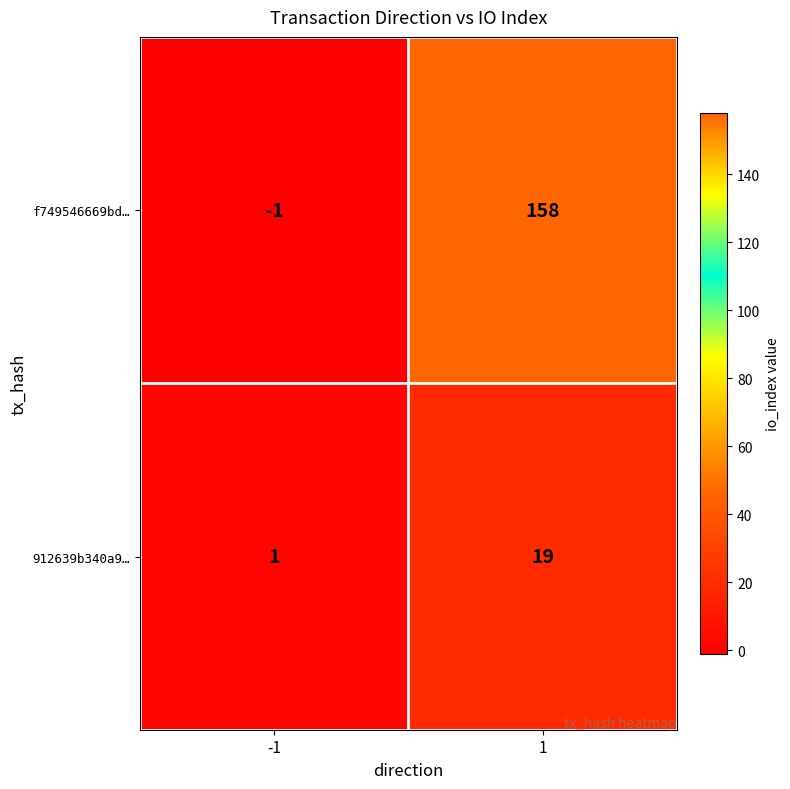

At 1, list the series in order from smallest to largest.

912639b340a9…, f749546669bd…